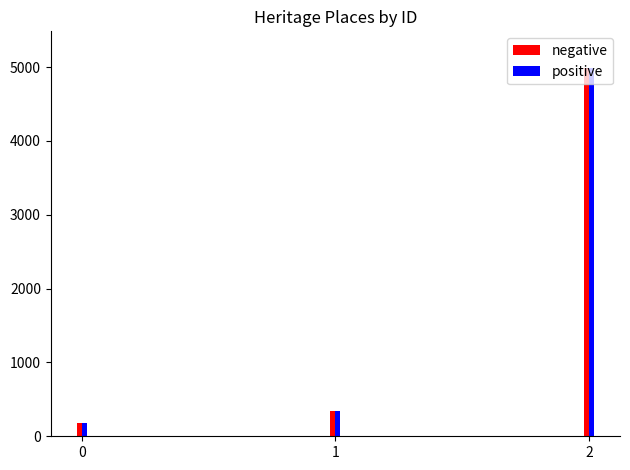

Reading right to left, extract all data points from this chart.

negative: 2=4985	1=338	0=179
positive: 2=4985	1=338	0=179